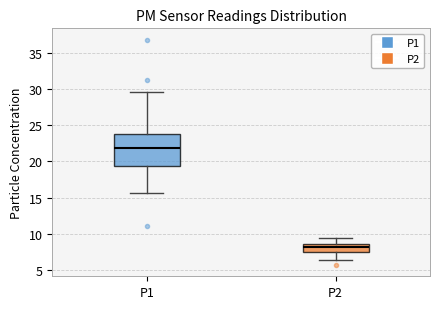

Reading left to right, transcribe this box plot: for each box, give where its median line is, the range the box spans, and where its two whiskers end, as read against the y-axis. The values are not printed on the chart, so give them approximately, as read against the axis.

P1: median 22.0, box 19.5 to 24.0, whiskers 15.5 to 29.5
P2: median 8.0, box 7.5 to 8.5, whiskers 6.5 to 9.5